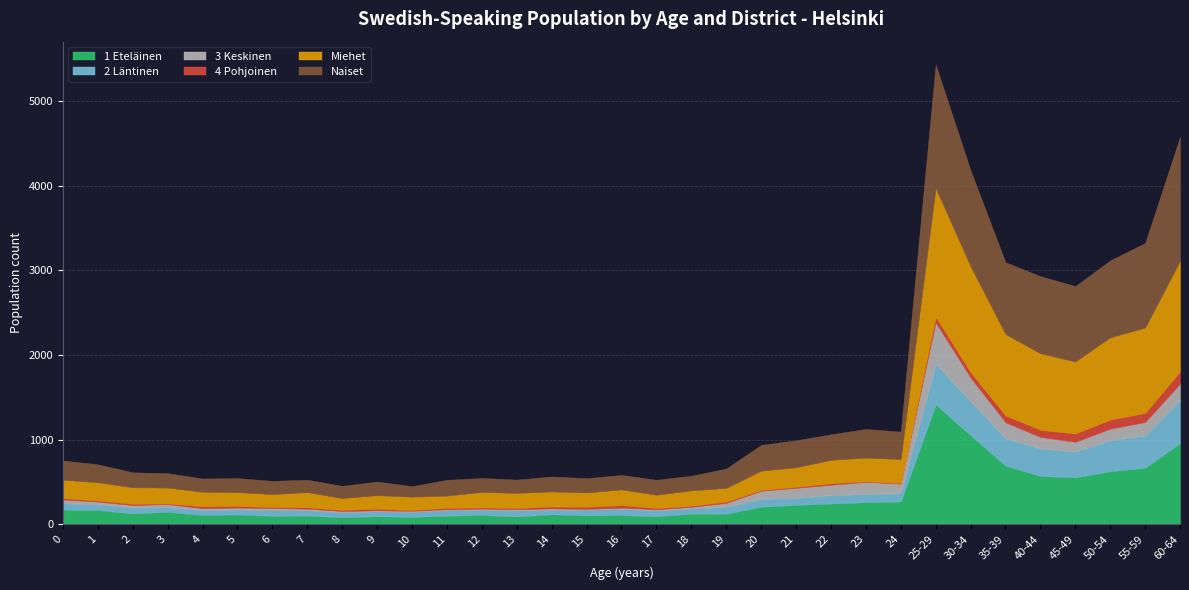

At how many categories does at least one series exceed 1402?

2